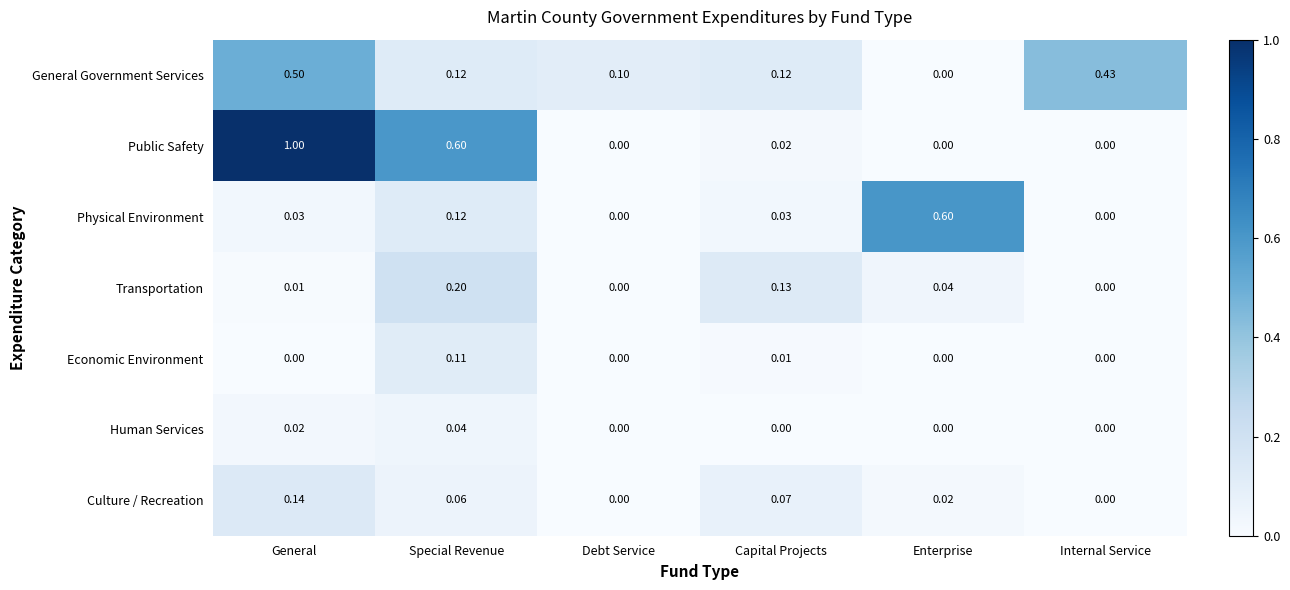

Which category has the highest value across all series?

General